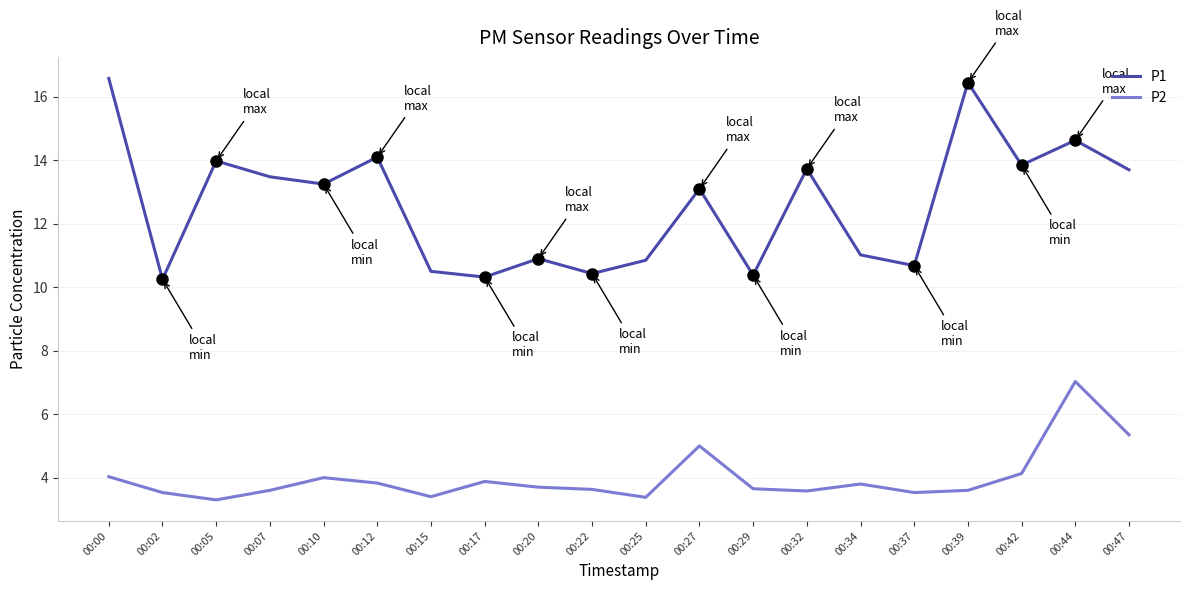

Is this an area chart (filled region under the line)?

No